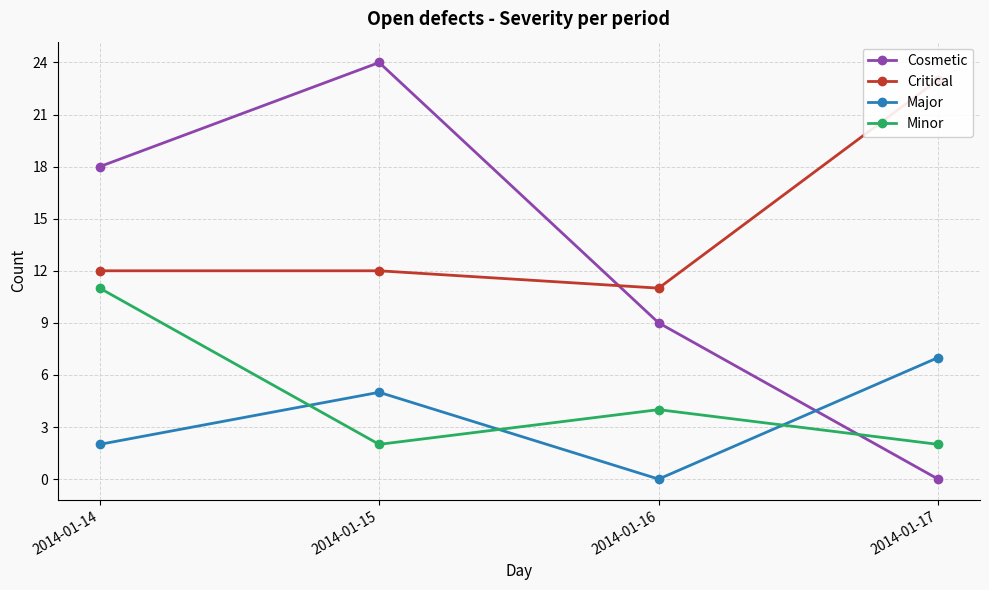

What is the maximum value for Minor?

11